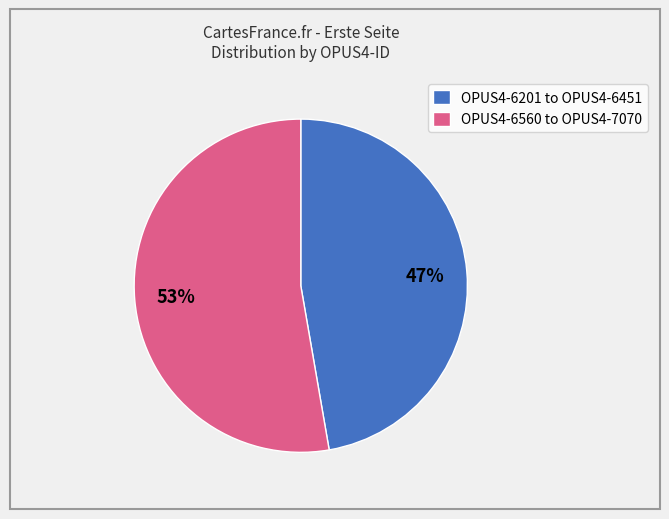

Is there any slice that represents more than half of the pie?

Yes